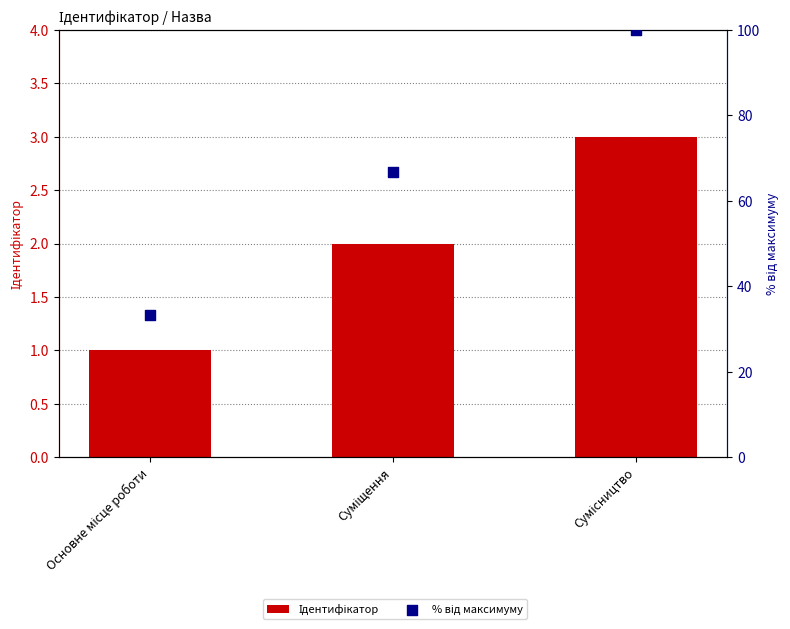

At which category is the sum across all series the highest?

Сумісництво